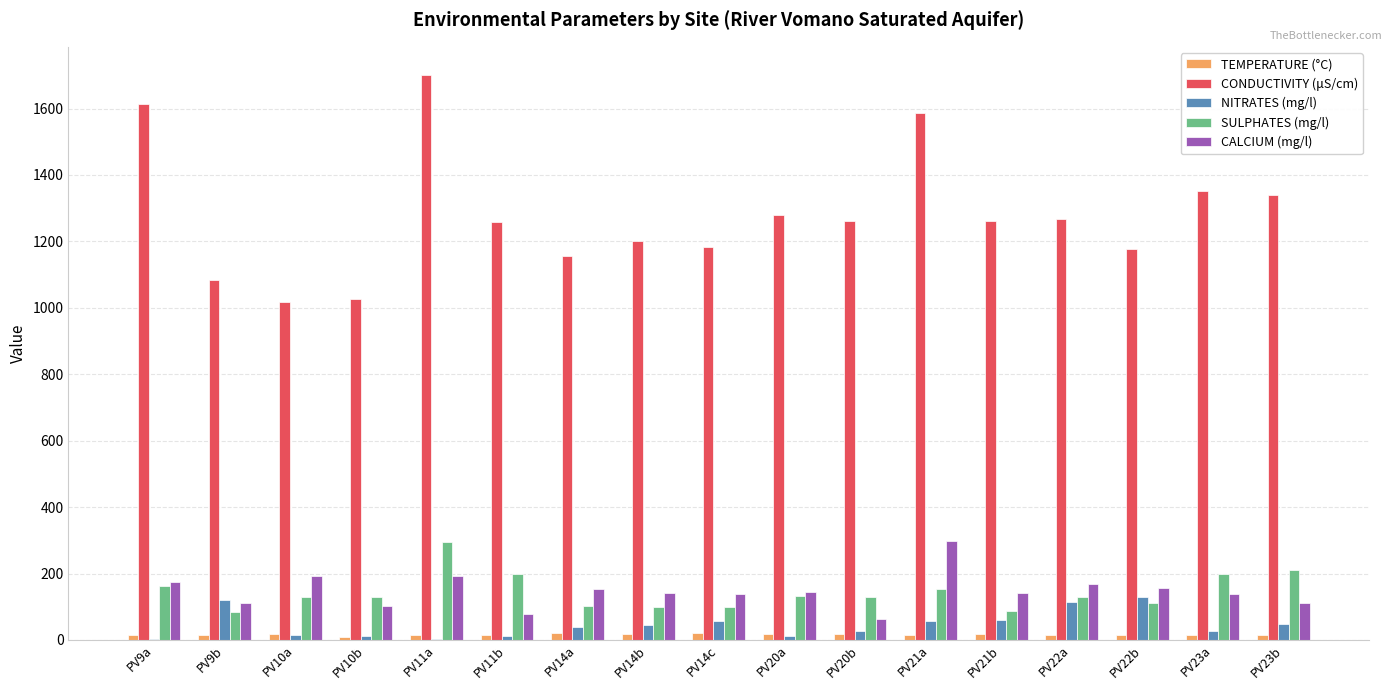

Does the chart contain stacked bars?

No